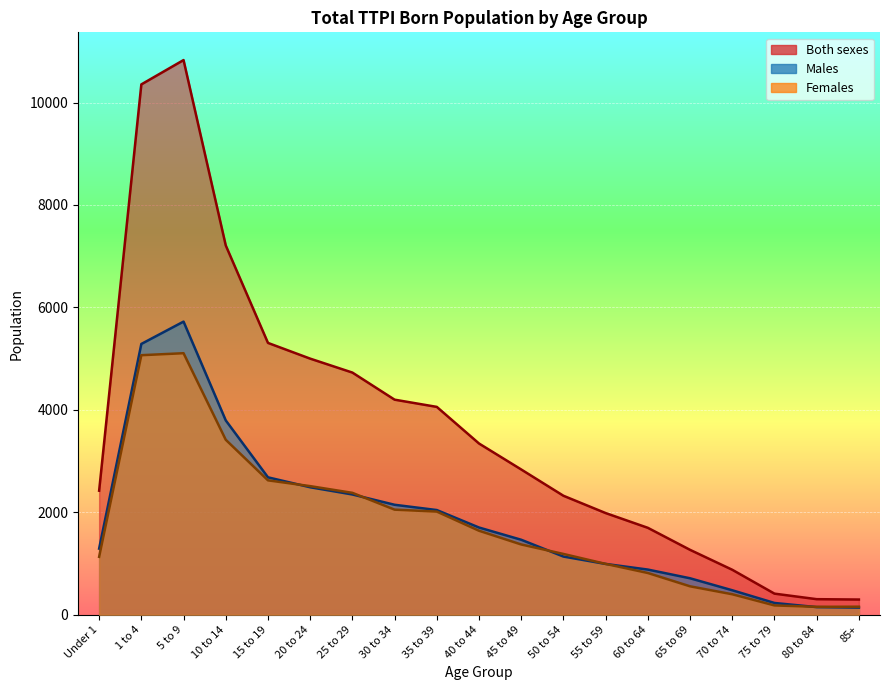

What is the sum of all Females values?

33757